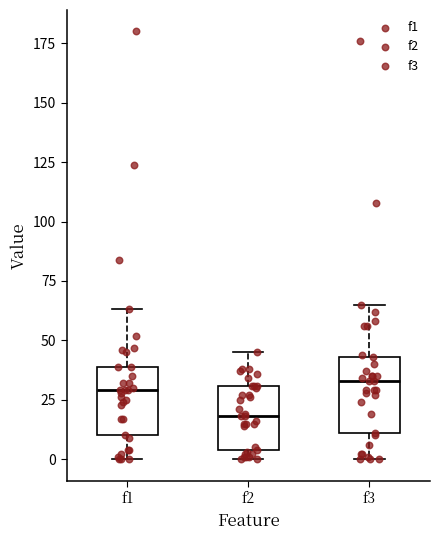

Where does the median line of the box for f2 sit on the y-axis? The values are not printed on the chart, so give them approximately, as read against the axis.

20